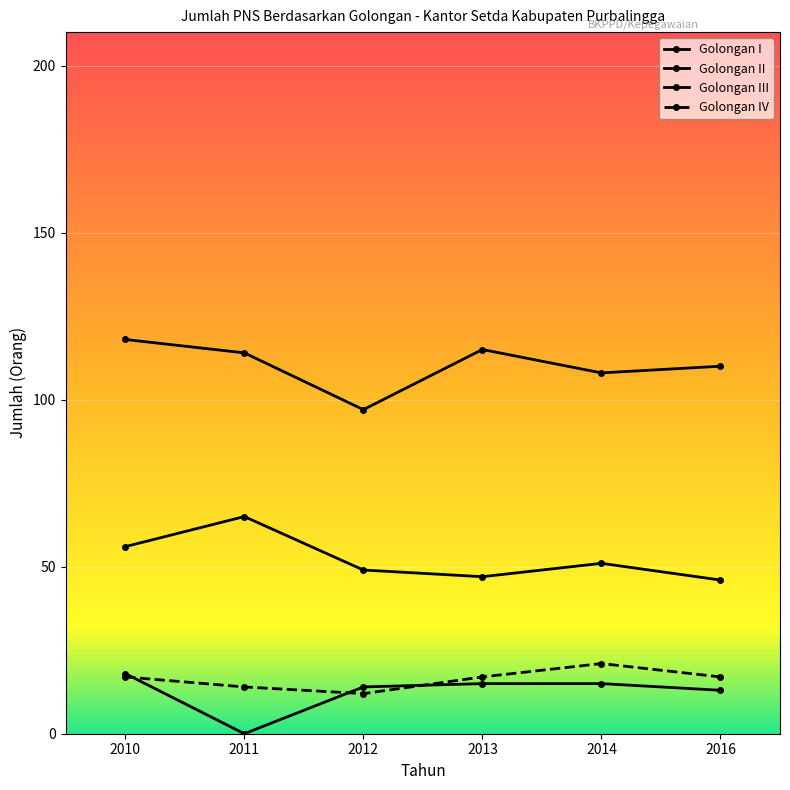

The value of Golongan IV at 2016 is 5. True or false?

False